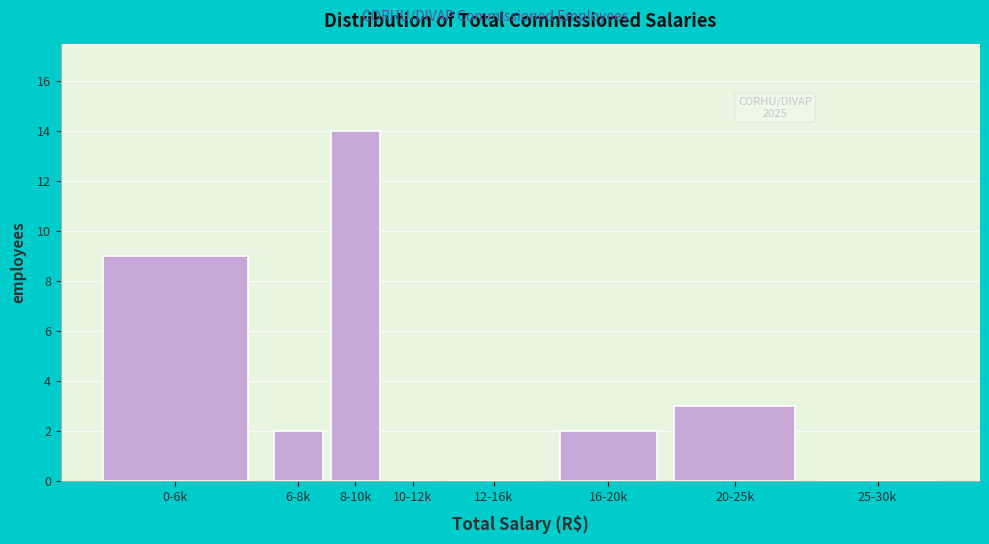

Reading right to left, list all the values displayed in this chart.

25-30k=0	20-25k=3	16-20k=2	12-16k=0	10-12k=0	8-10k=14	6-8k=2	0-6k=9